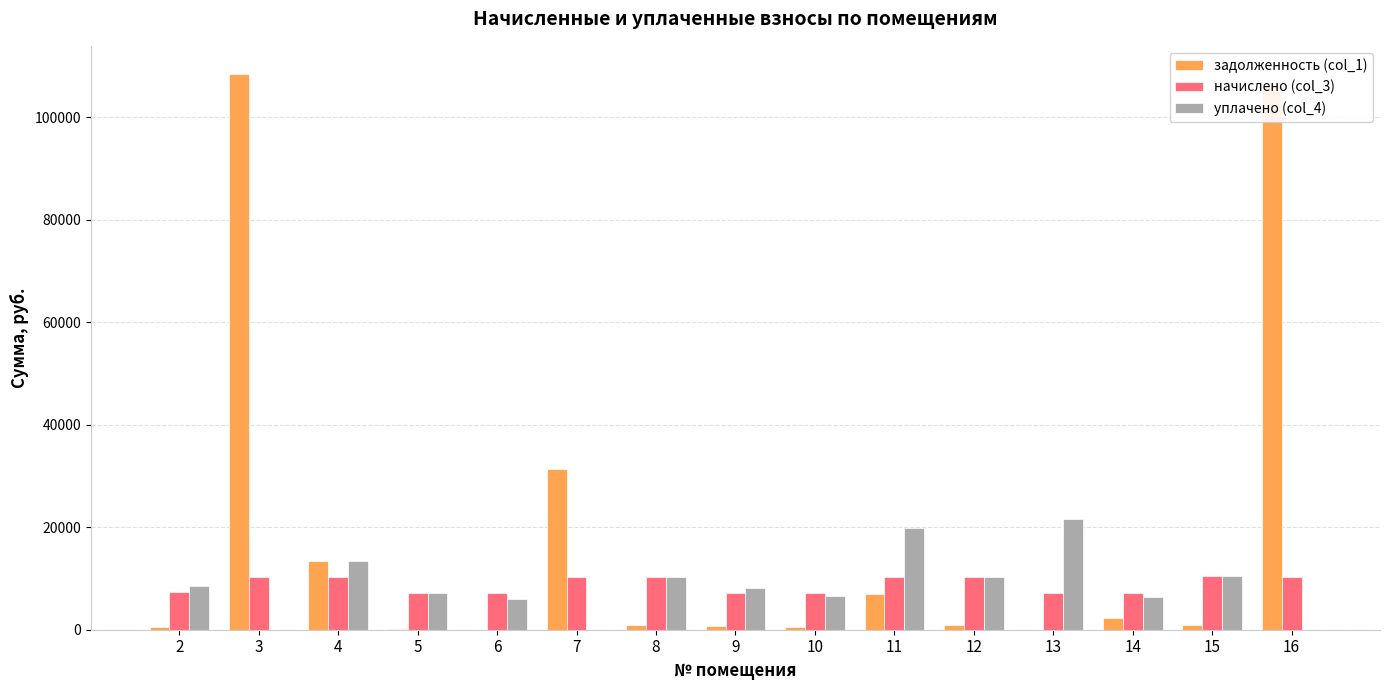

What is the sum of all задолженность (col_1) values?

273489.3